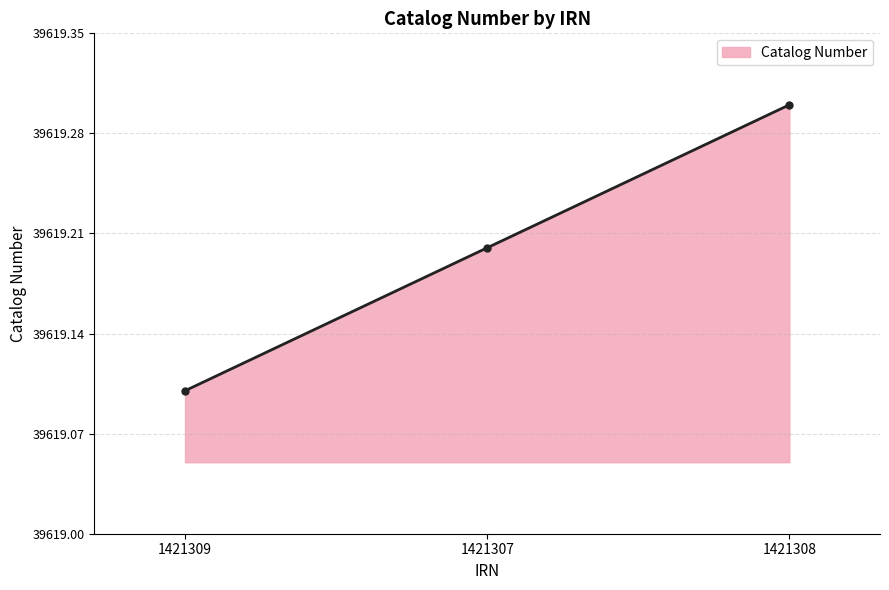

What position from the right is 1421308?

1